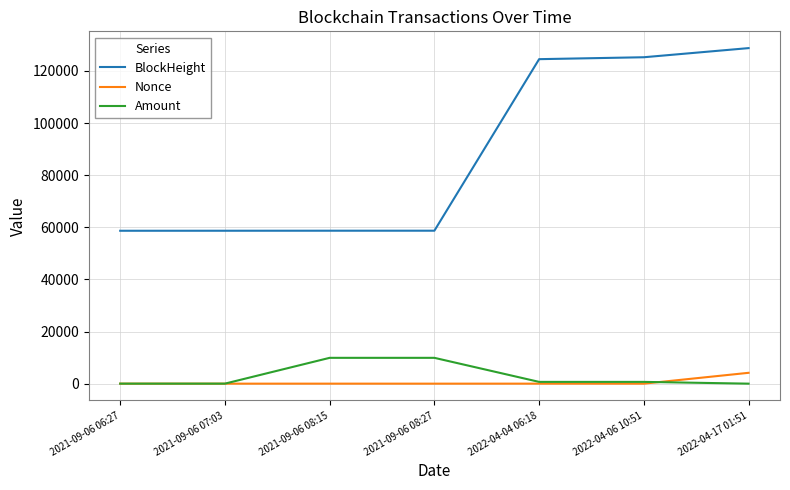

What value does the BlockHeight series have at 2021-09-06 07:03?

58675.0